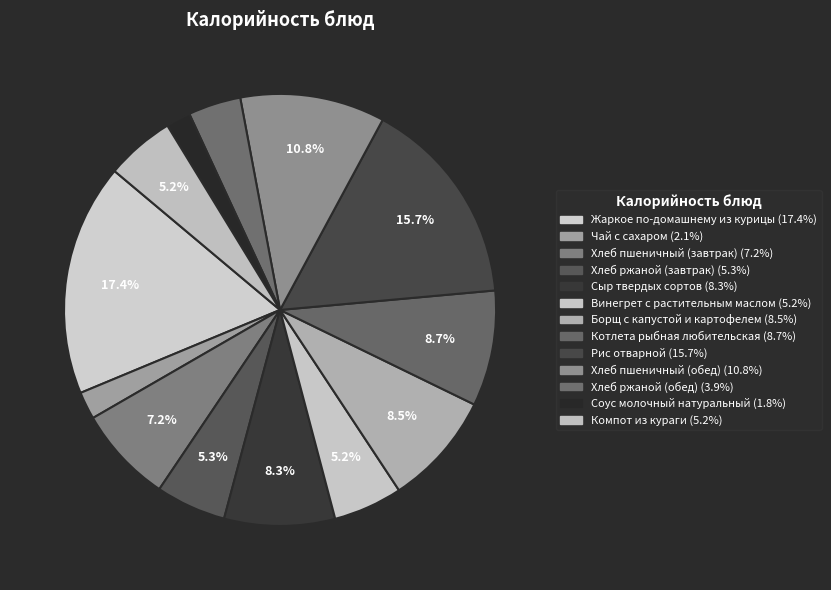

Count the number of slices in the pie.

13